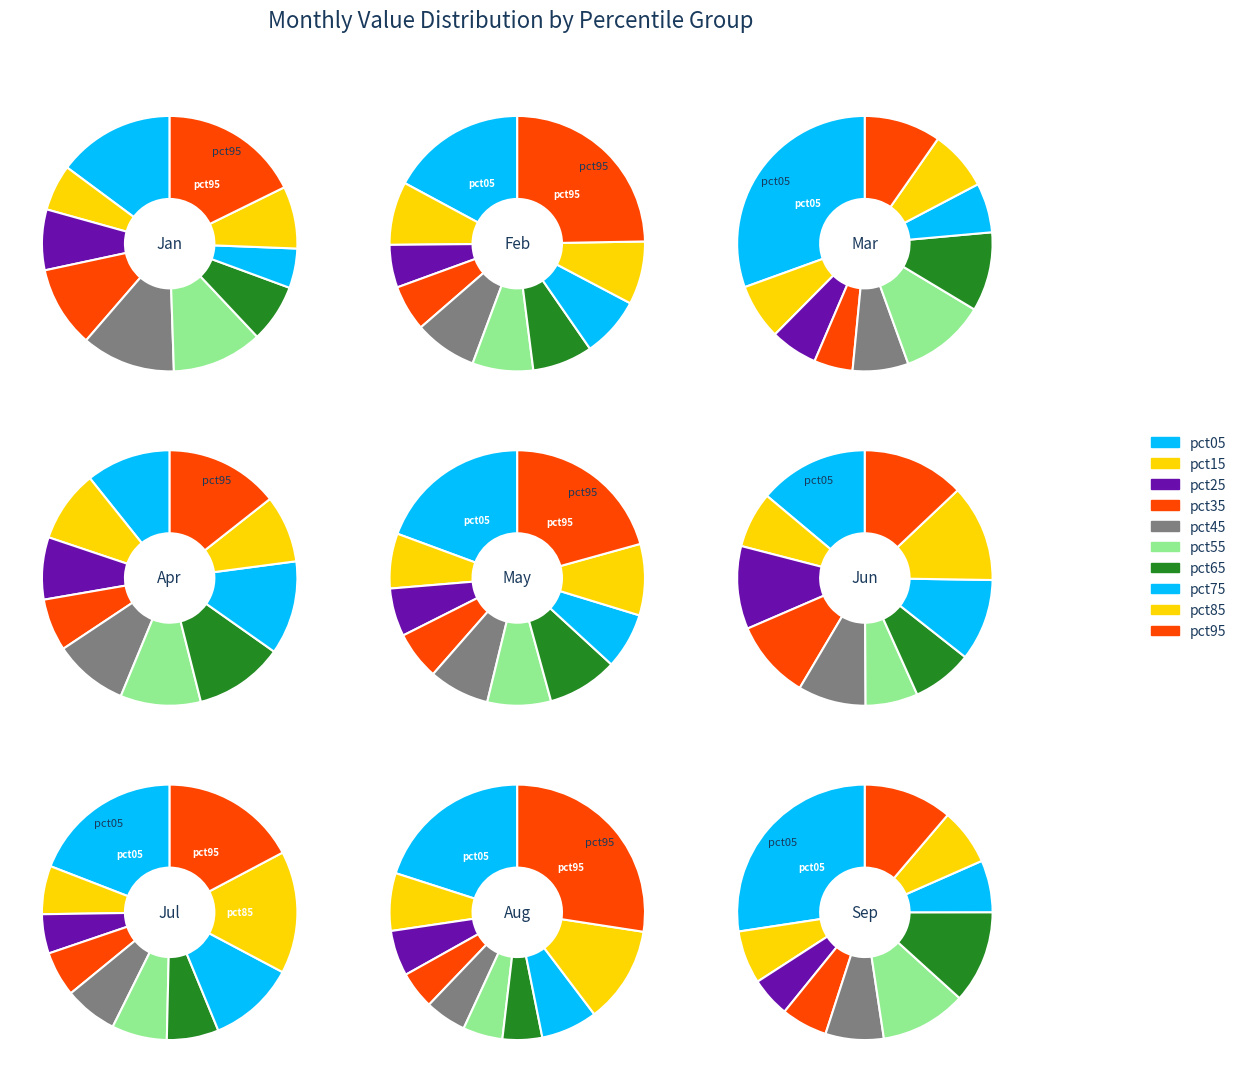

Is the sum of pct95 and pct45 greater than half?

No